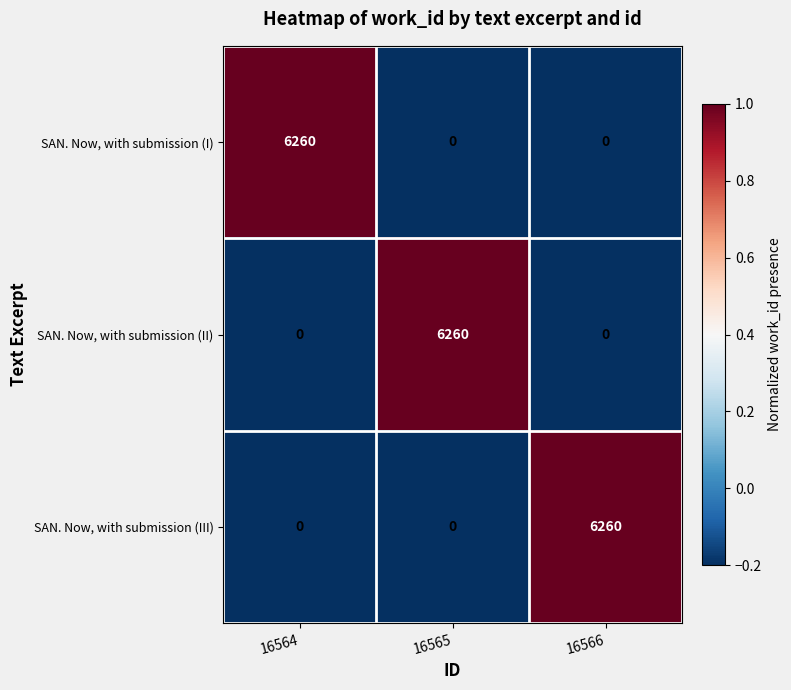

What is the spread (max minus min) of values at 16566?

6260